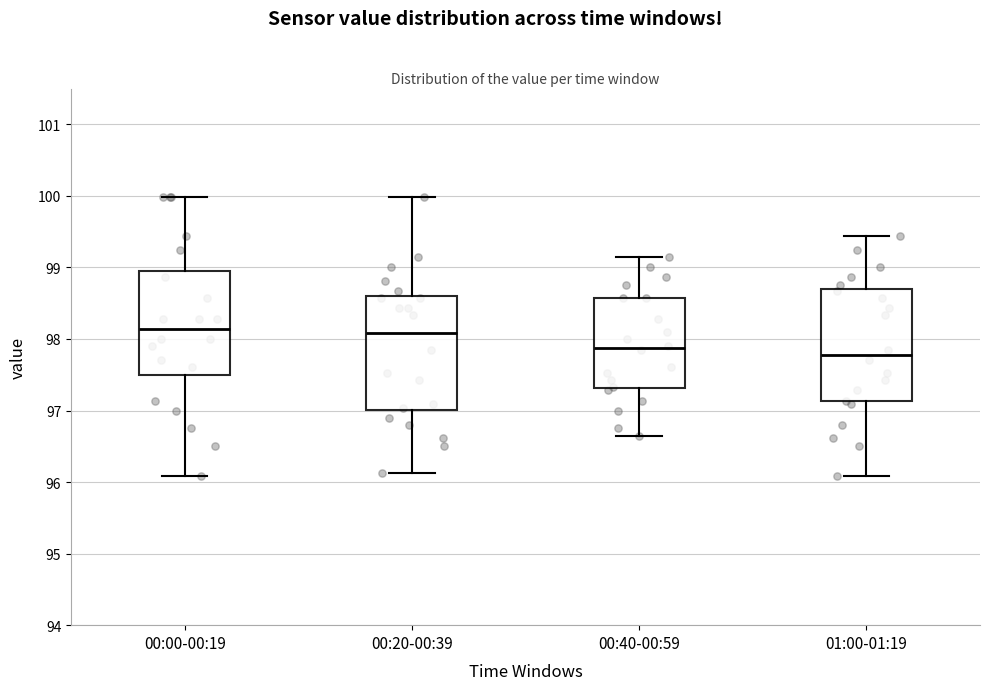

Reading left to right, transcribe this box plot: for each box, give where its median line is, the range the box spans, and where its two whiskers end, as read against the y-axis. The values are not printed on the chart, so give them approximately, as read against the axis.

00:00-00:19: median 98.1, box 97.5 to 99.0, whiskers 96.1 to 100.0
00:20-00:39: median 98.1, box 97.0 to 98.6, whiskers 96.1 to 100.0
00:40-00:59: median 97.9, box 97.3 to 98.6, whiskers 96.7 to 99.2
01:00-01:19: median 97.8, box 97.1 to 98.7, whiskers 96.1 to 99.4